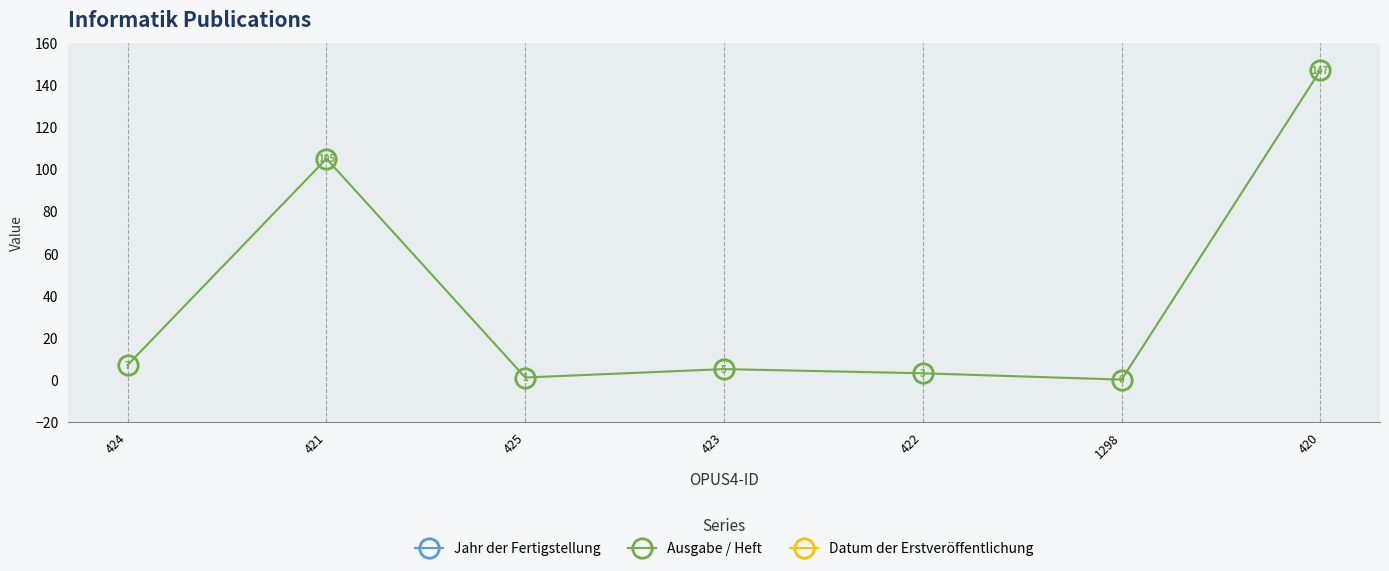

How many data points does each series have?

7